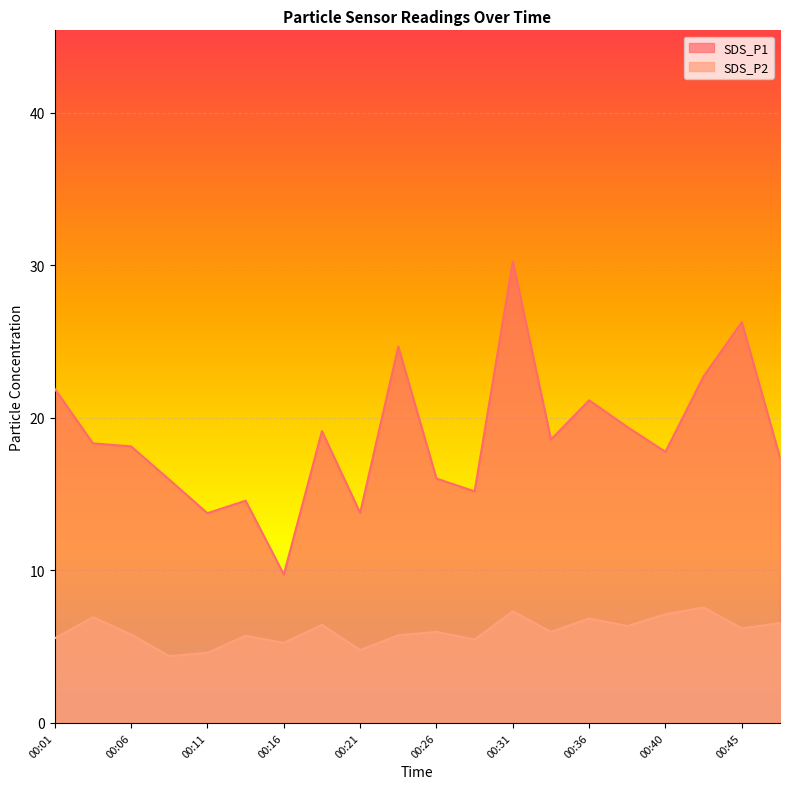

Which category has the lowest value in the SDS_P1 series?

00:16